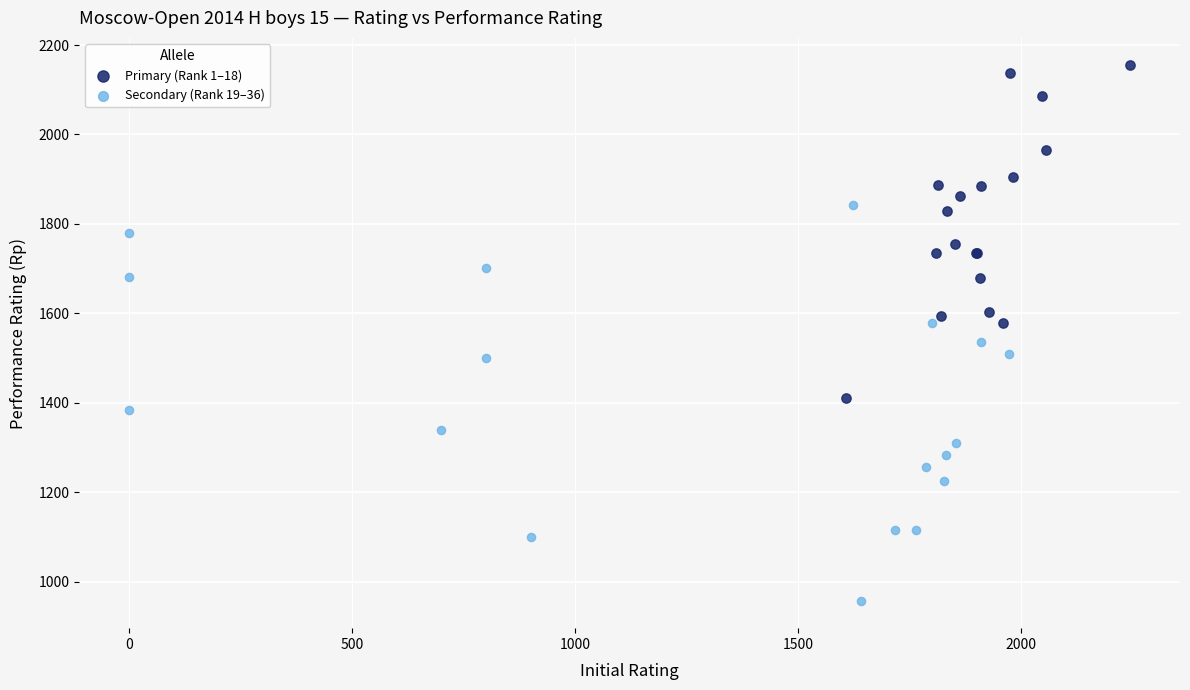

What are all the series names shown in the legend?

Primary (Rank 1–18), Secondary (Rank 19–36)